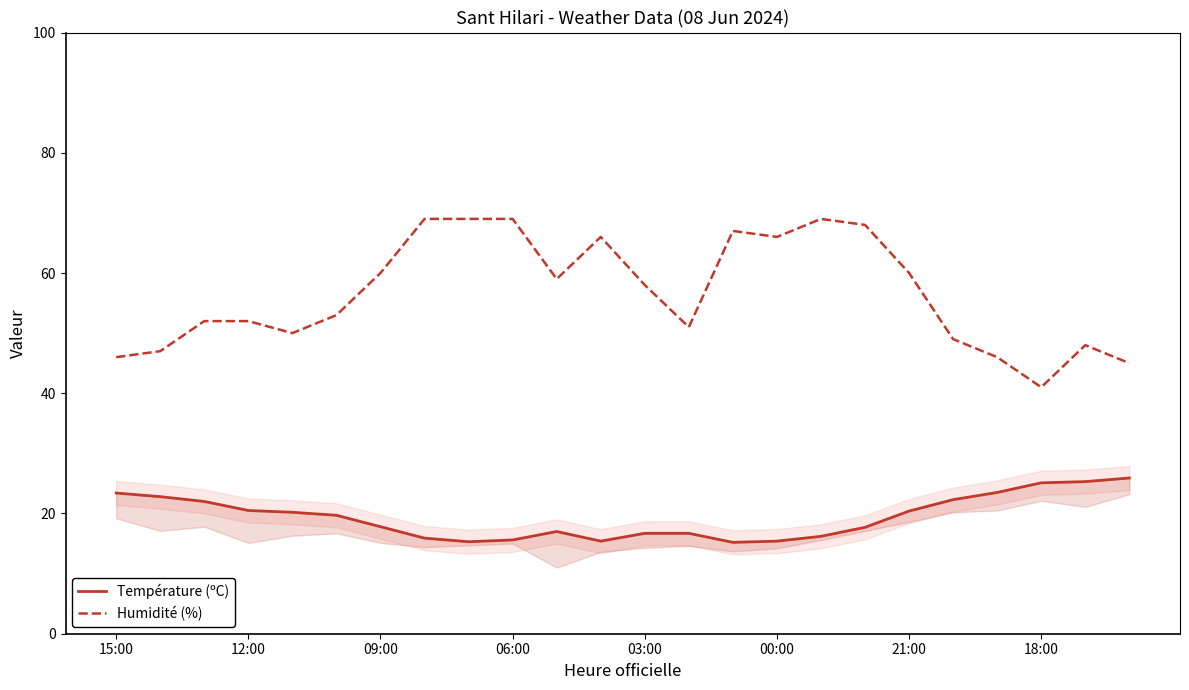

How many values in the Température (ºC) series are below 19?

12